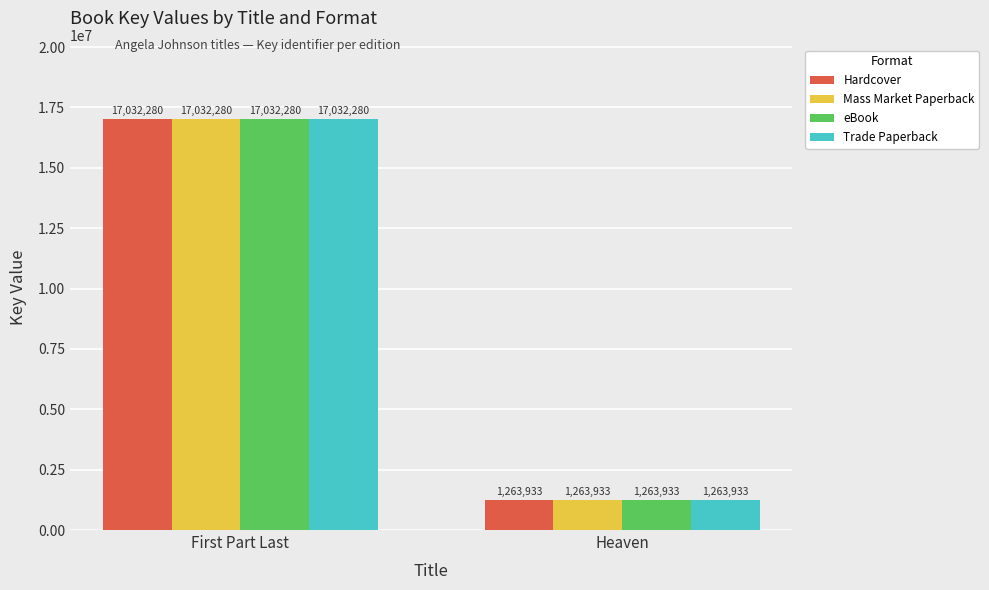

List the labels in order of eBook value, smallest first.

Heaven, First Part Last